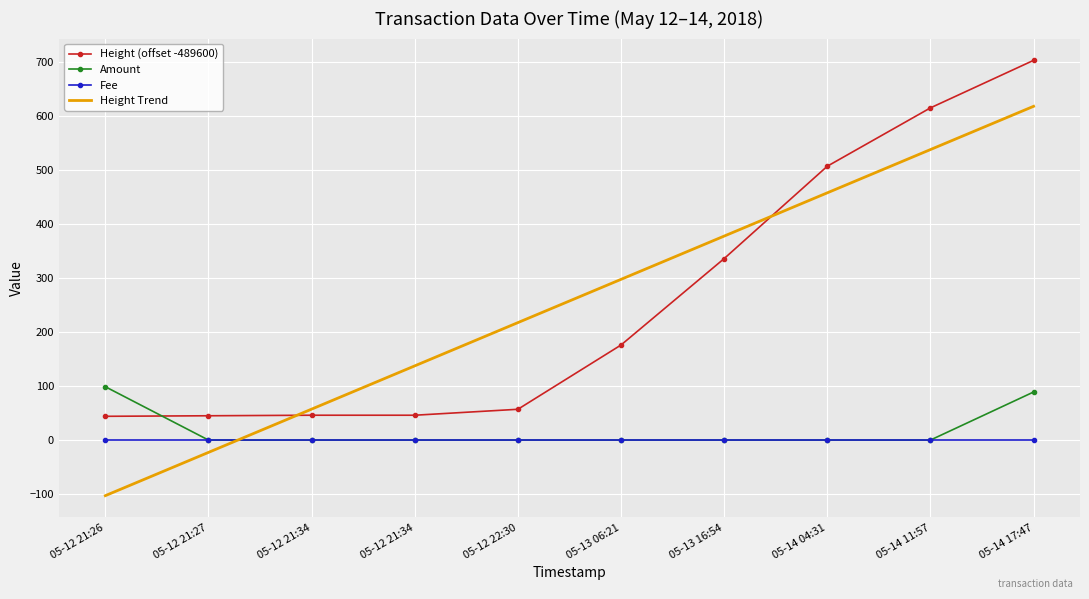

What are all the series names shown in the legend?

Height (offset -489600), Amount, Fee, Height Trend